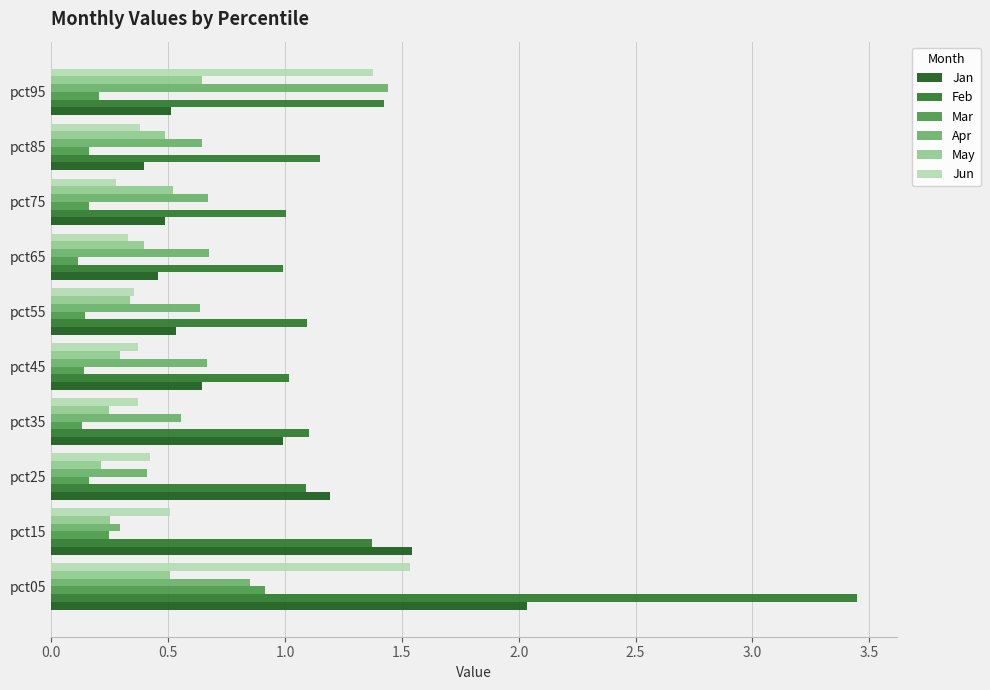

Is the value of Feb at pct05 greater than the value of Jan at pct15?

Yes